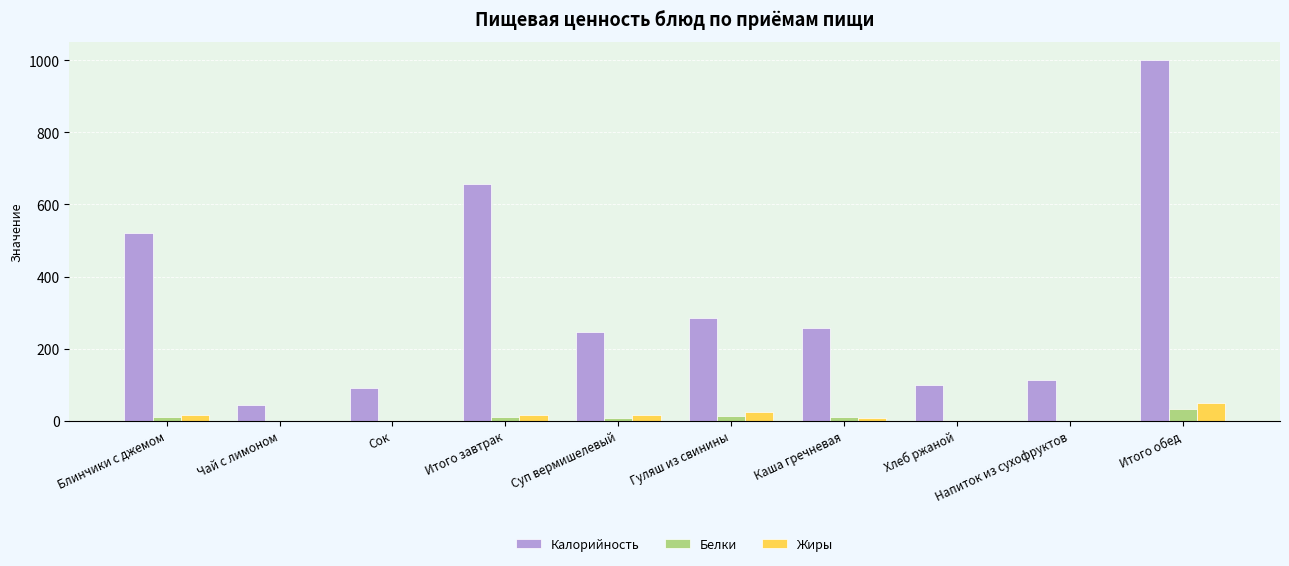

Is it true that Калорийность equals 257.4 at Каша гречневая?

True